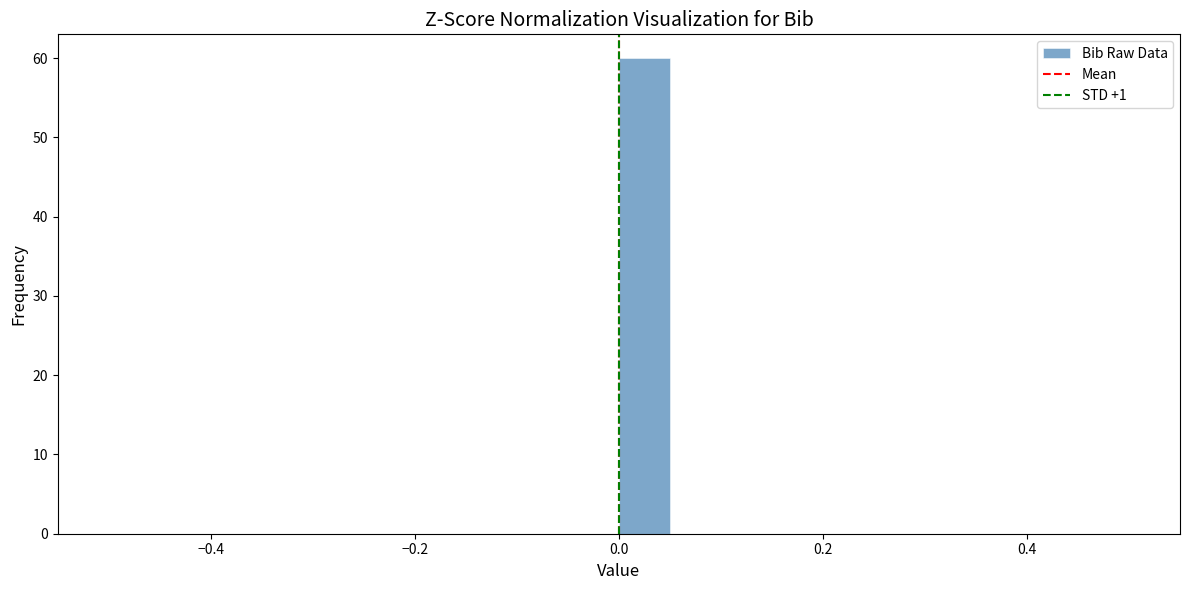

Around what value on the x-axis is the tallest bar? Give the approximate position of its centre, as read against the axis.

0.02